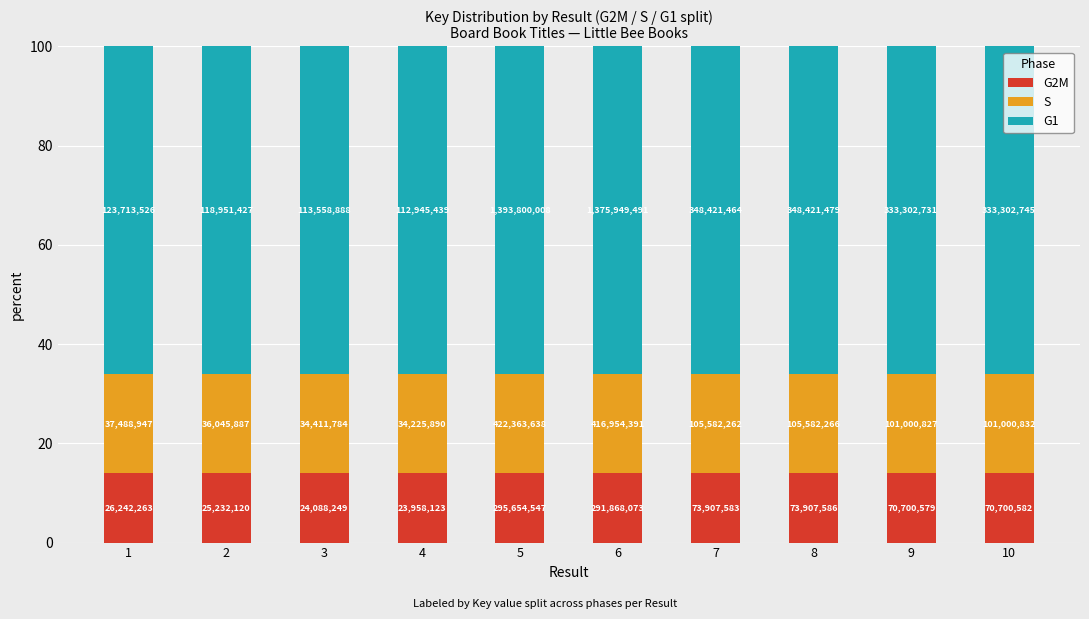

How many bars are there in total?

10